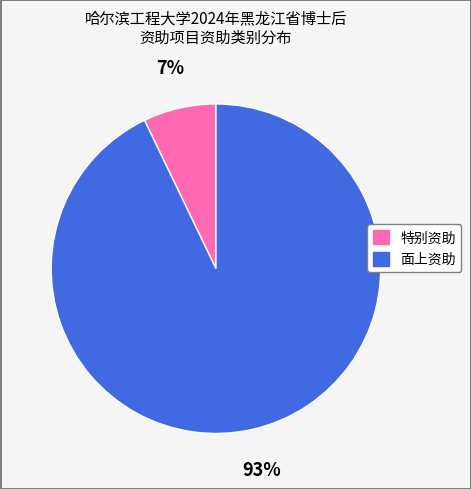

How many slices are in this pie chart?

2